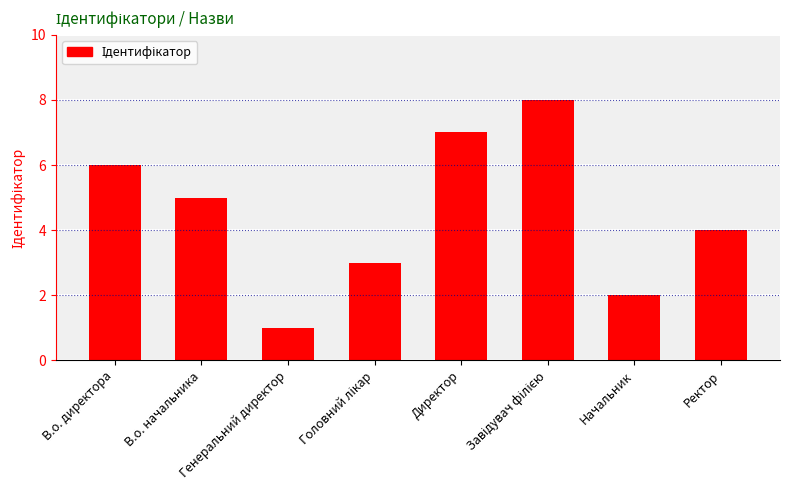

What is the smallest value displayed?

1